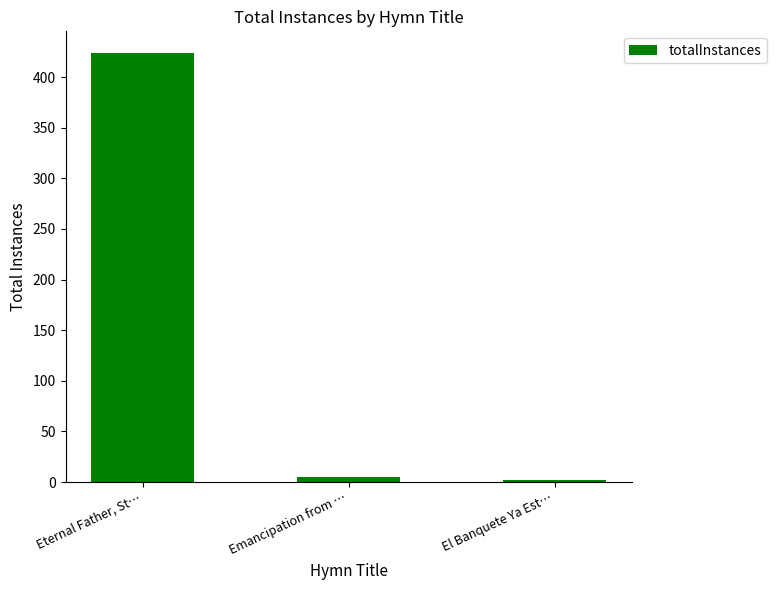

What is the label of the 2nd bar from the right?

Emancipation from …